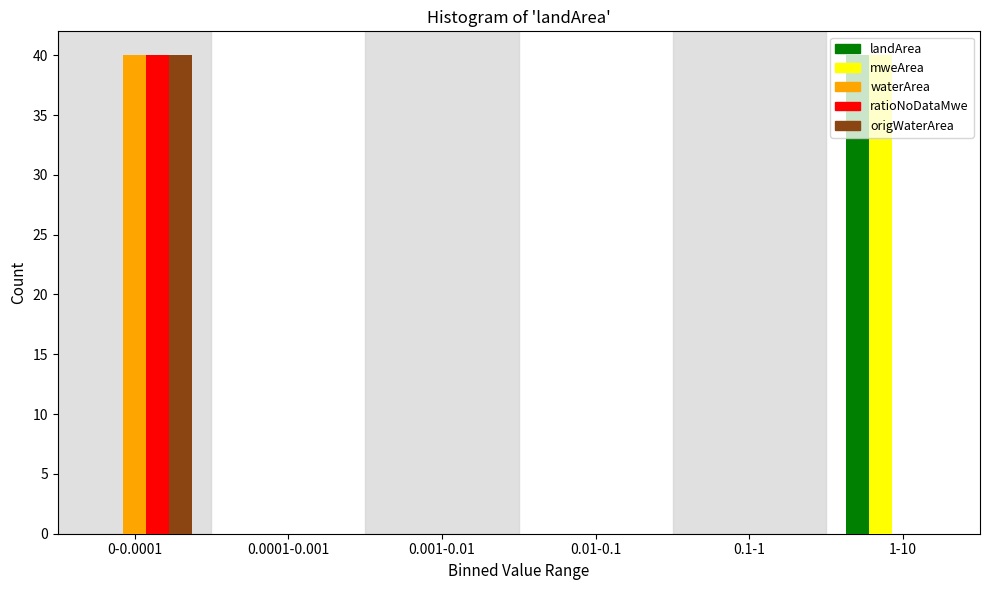

The origWaterArea series shows 0 at 1-10. True or false?

True